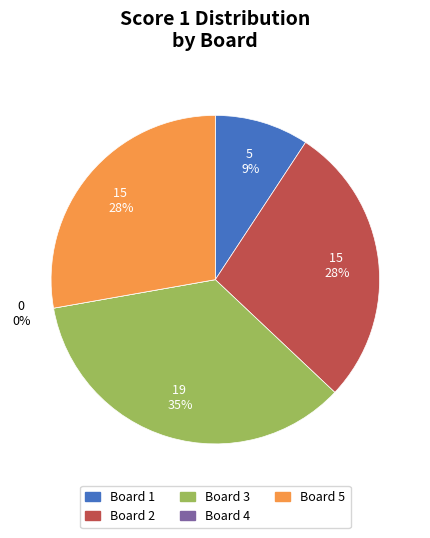

To the nearest percent, what portion does Board 3 represent?

35%